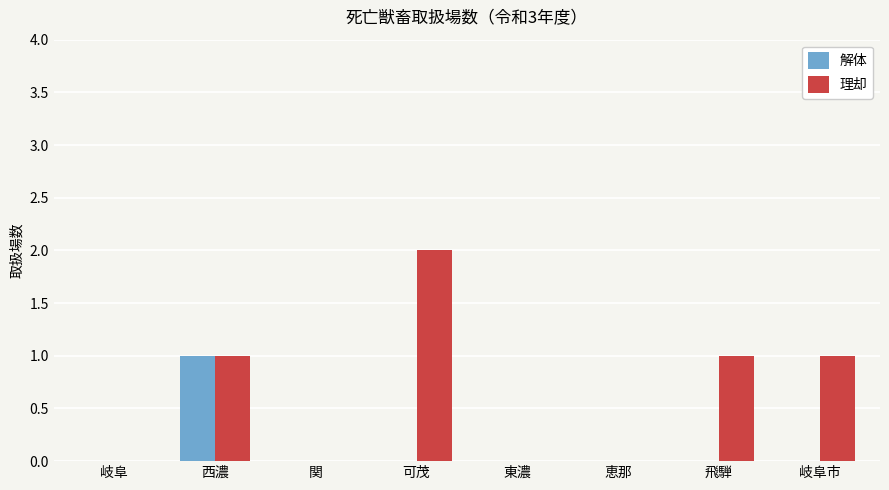

Is it true that 解体 equals -1 at 関?

False